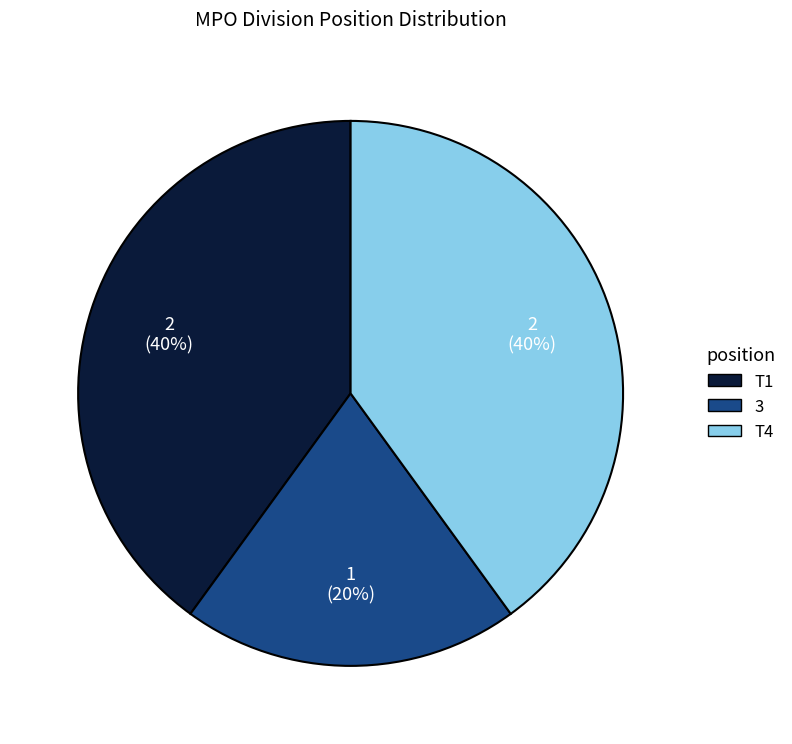

Count the number of slices in the pie.

3